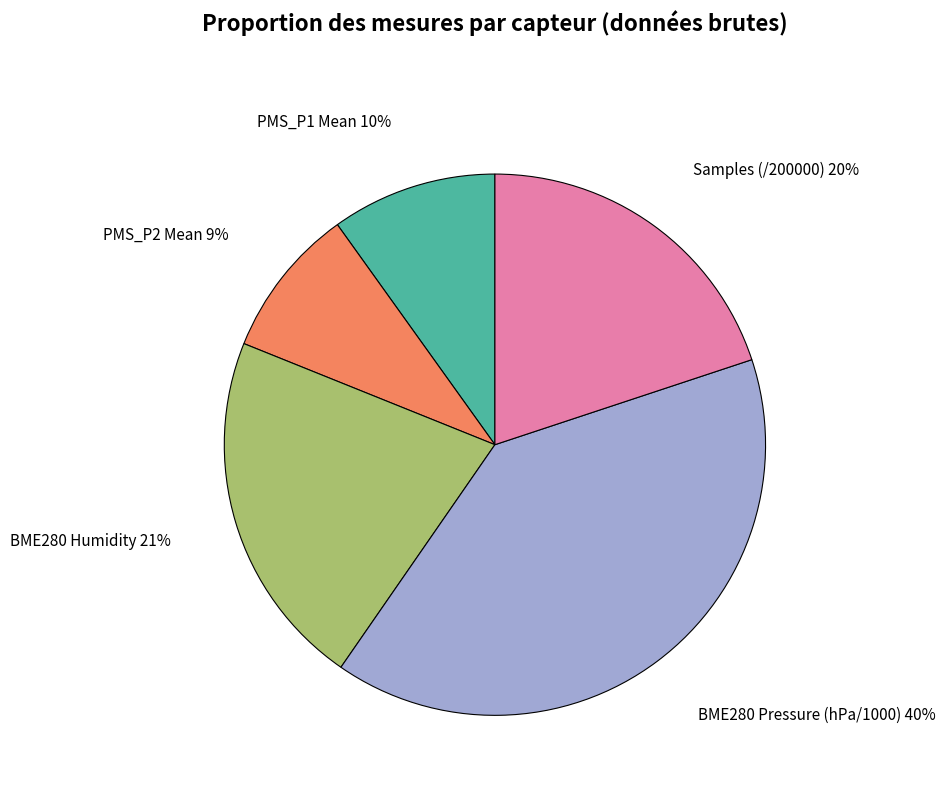

Is there any slice that represents more than half of the pie?

No